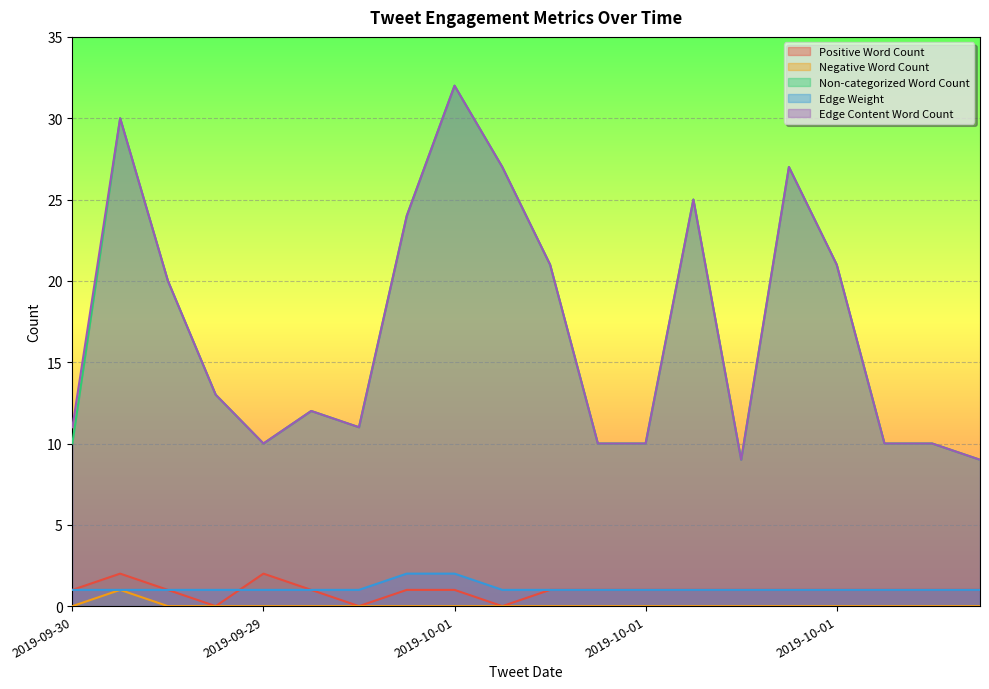

What are all the series names shown in the legend?

Positive Word Count, Negative Word Count, Non-categorized Word Count, Edge Weight, Edge Content Word Count